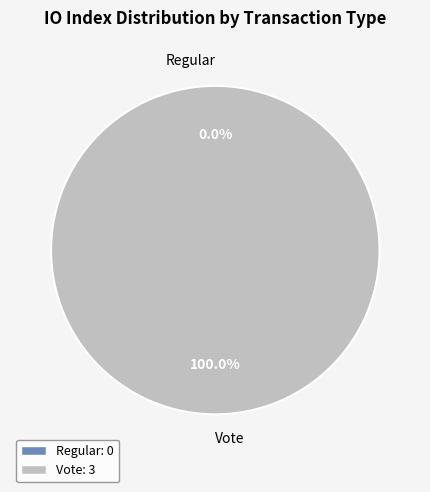

Which slice is the smallest?

Regular